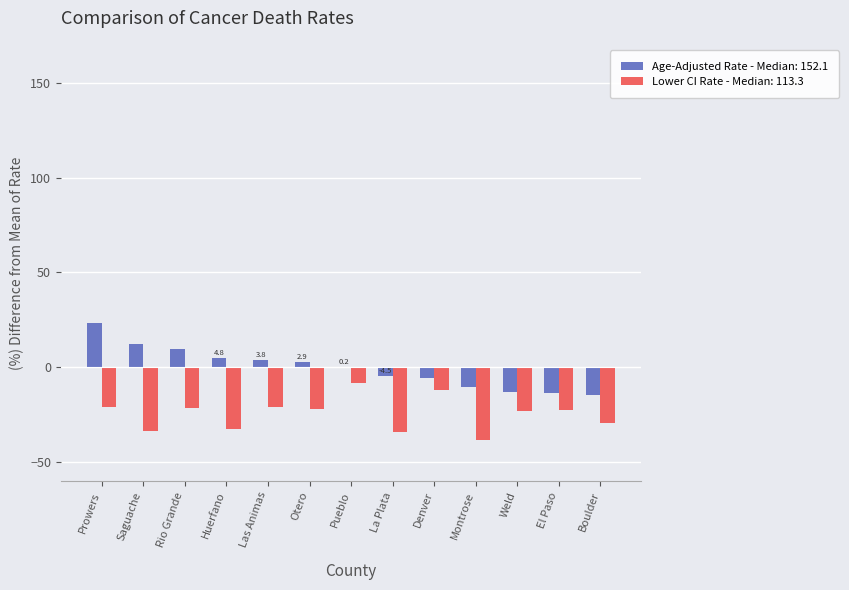

The value of Lower CI Rate - Median: 113.3 at Saguache is -33.6. True or false?

True